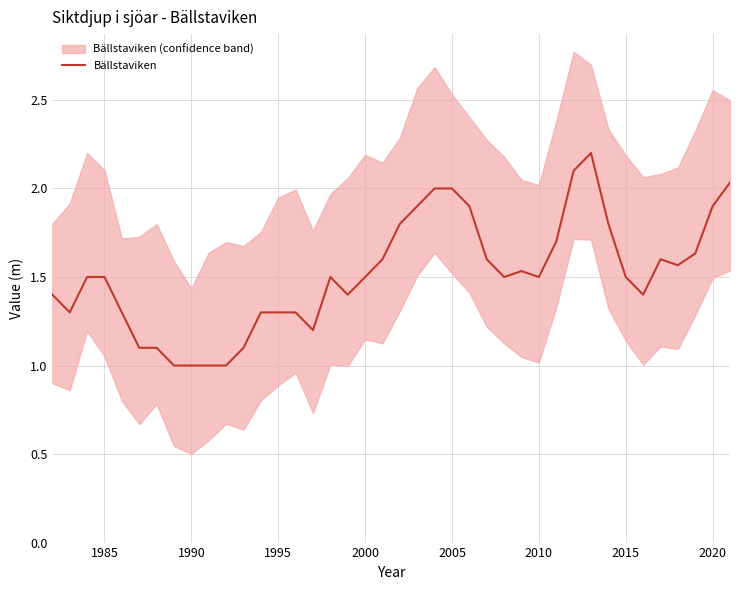

What is the value of the 38th point from the left?

1.6